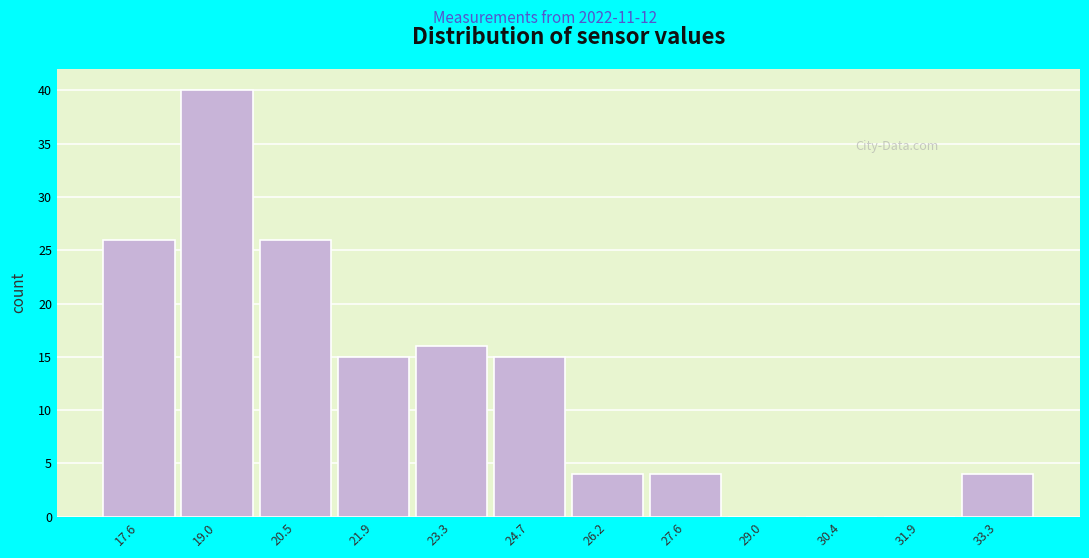

Reading right to left, what are all the values shown in this chart?

33.3=4	31.9=0	30.4=0	29.0=0	27.6=4	26.2=4	24.7=15	23.3=16	21.9=15	20.5=26	19.0=40	17.6=26